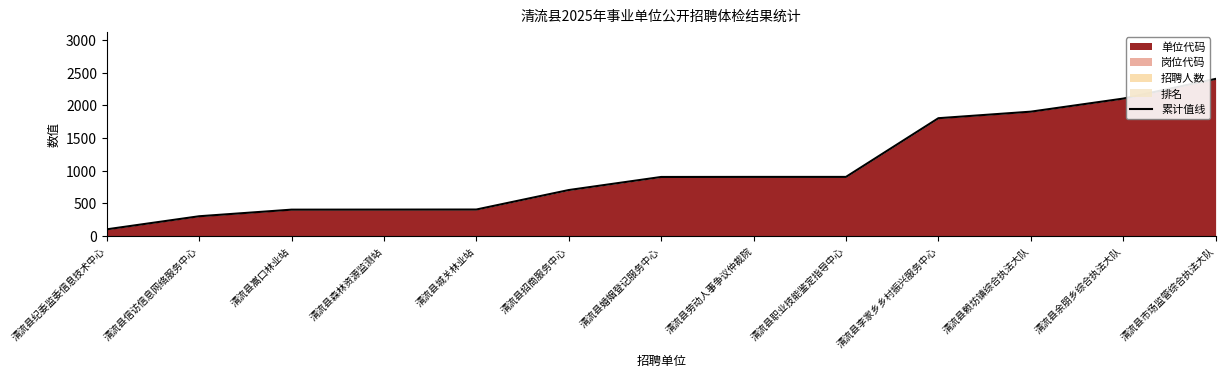

True or false: the data has more than 2 interior local peaks.

False